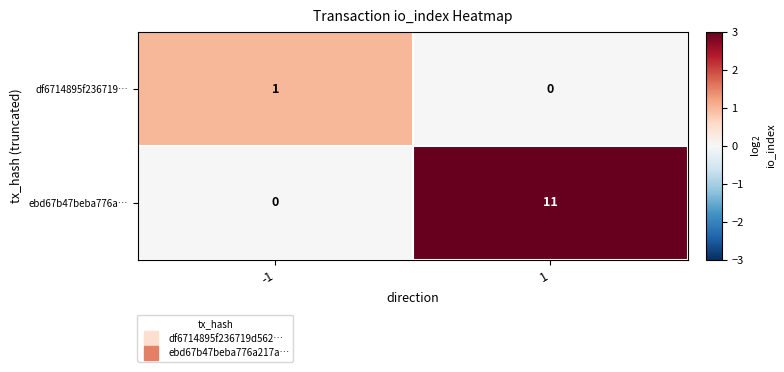

What is the average value of the ebd67b47beba776a… series?

6